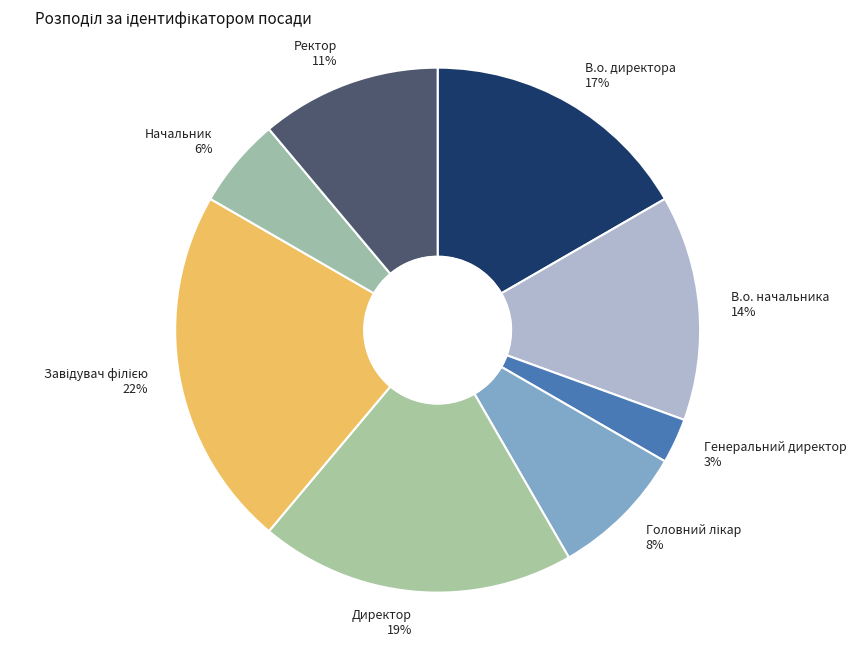

Approximately how many times larger is the value at В.о. начальника compared to Директор?

0.7